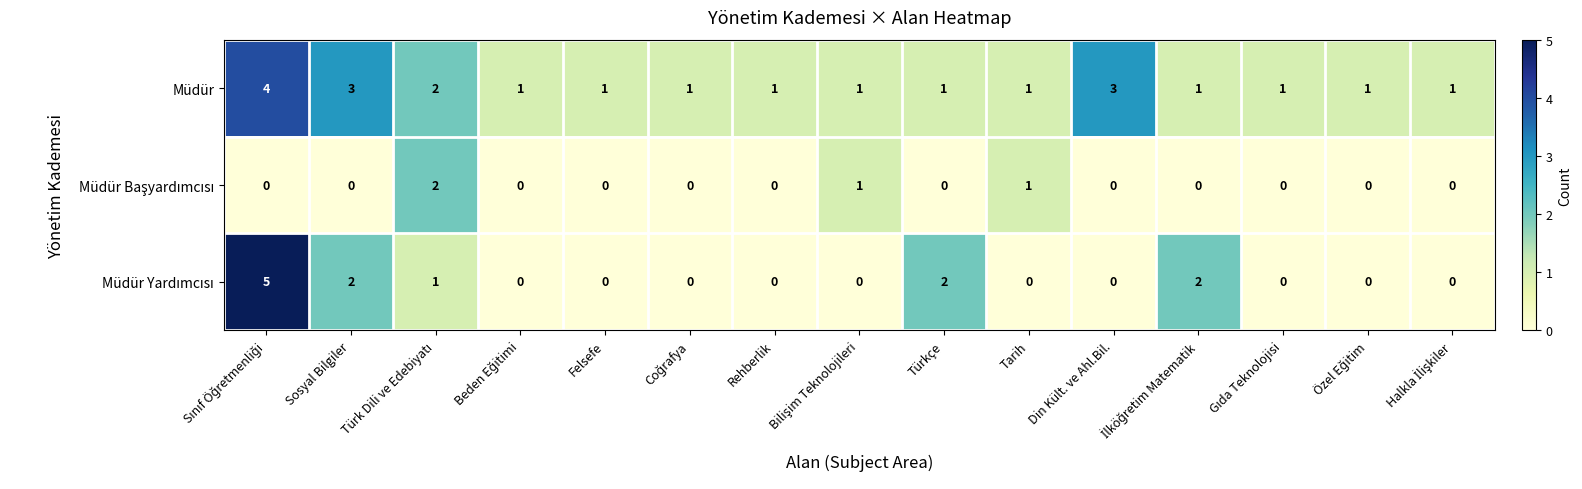

What is the greatest value displayed?

5